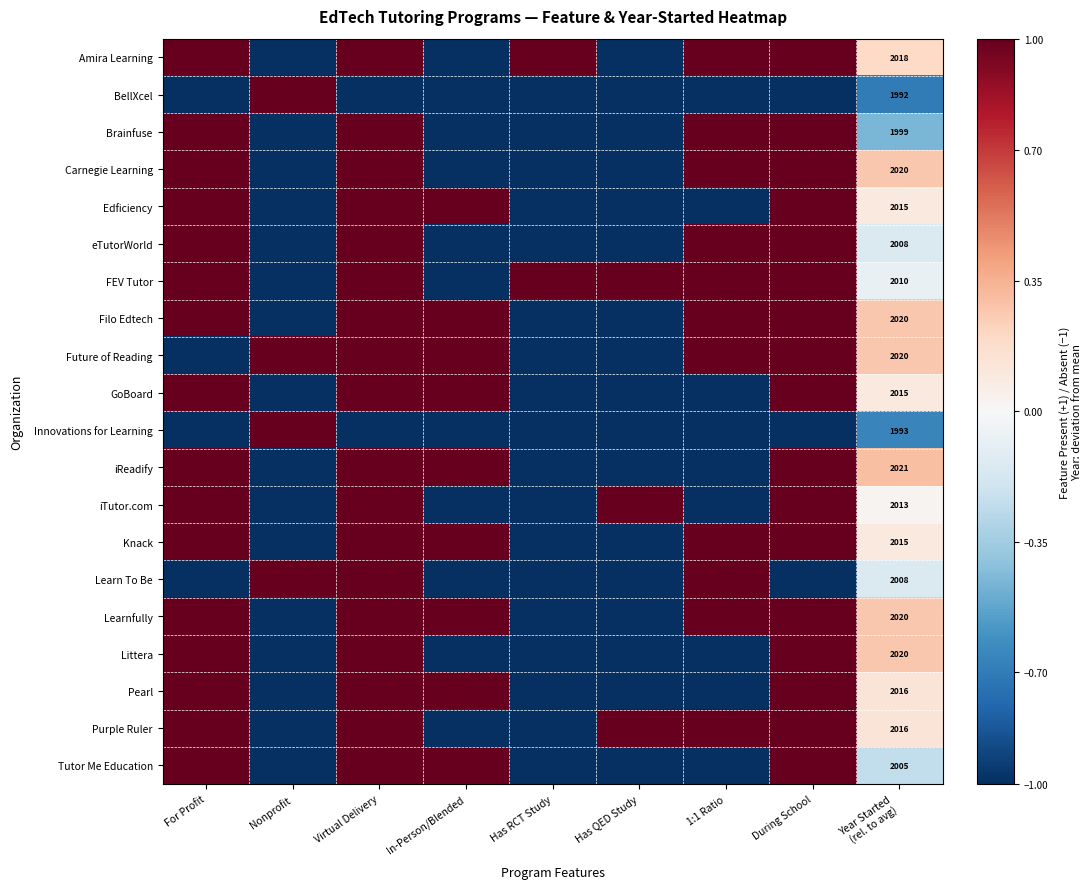

Read the Tutor Me Education value at Nonprofit.

-1.0